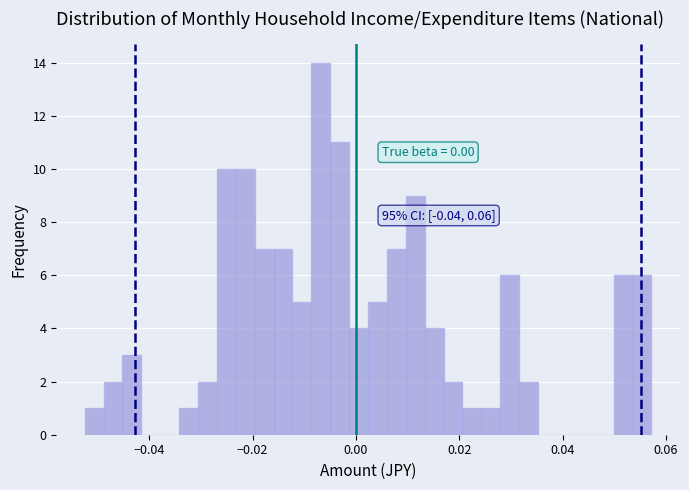

Around what value on the x-axis is the tallest bar? Give the approximate position of its centre, as read against the axis.

-0.006